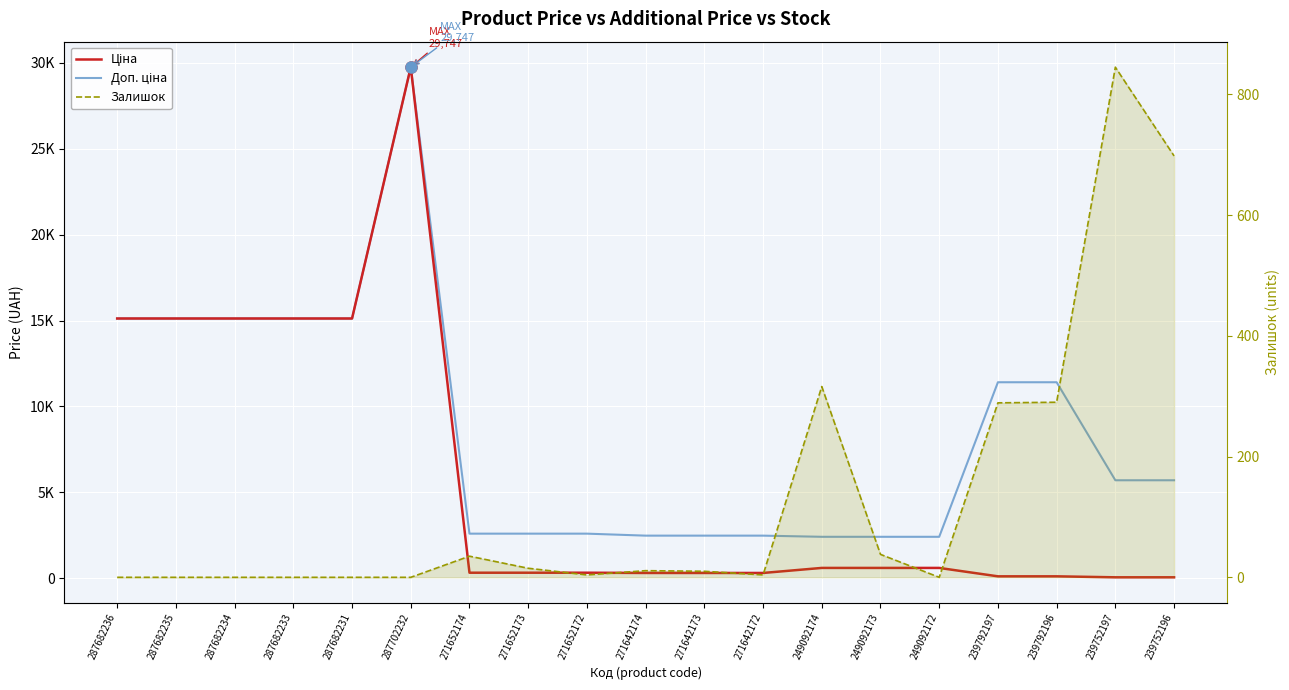

What is the average value of the Залишок series?

134.5